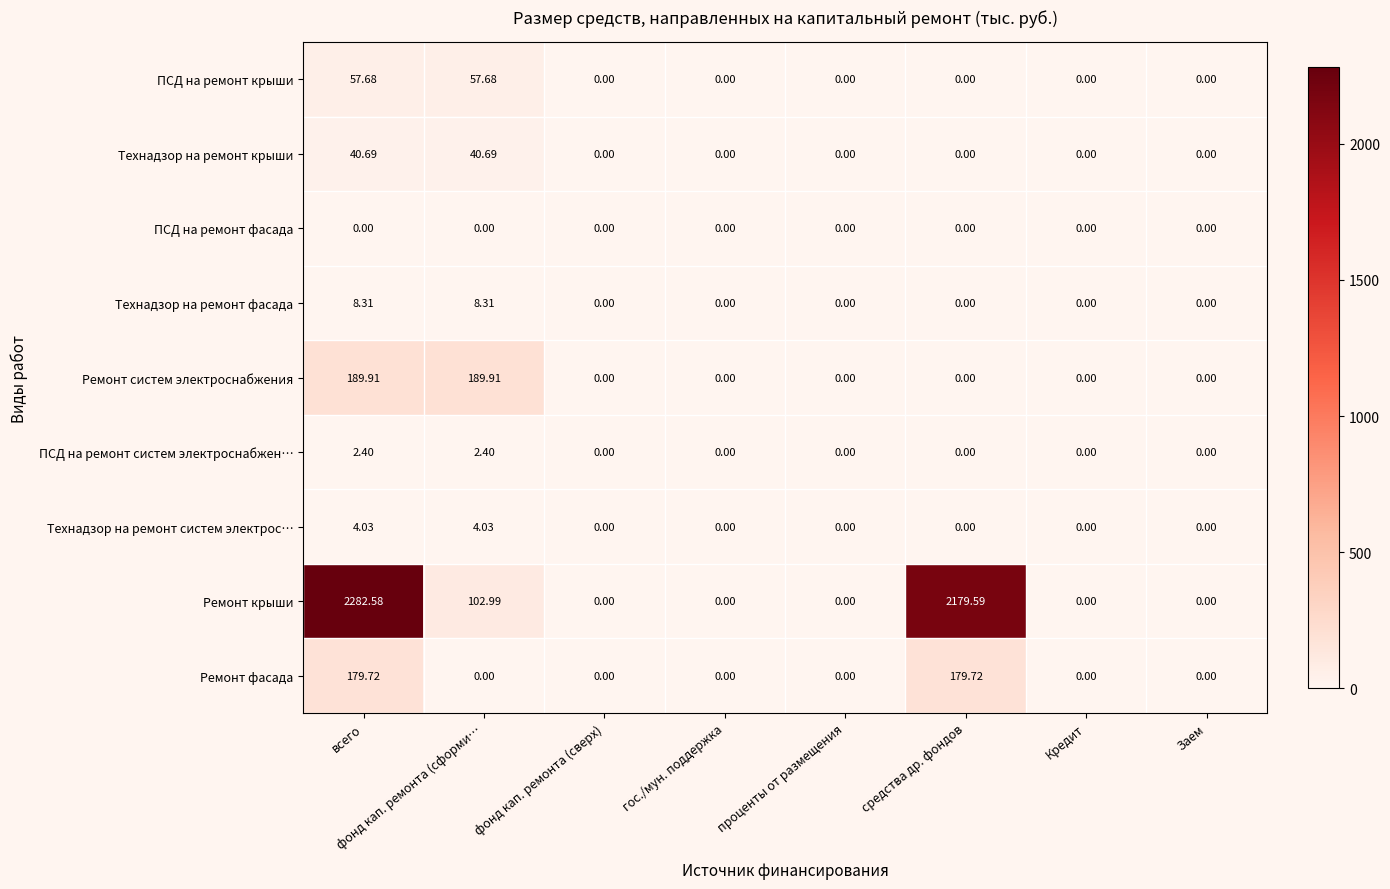

Rank the series by their maximum value, from highest to lowest.

Ремонт крыши, Ремонт систем электроснабжения, Ремонт фасада, ПСД на ремонт крыши, Технадзор на ремонт крыши, Технадзор на ремонт фасада, Технадзор на ремонт систем электрос…, ПСД на ремонт систем электроснабжен…, ПСД на ремонт фасада